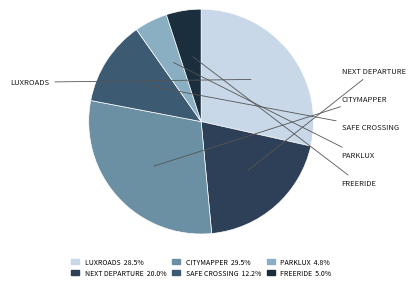

How many segments does this pie chart have?

6